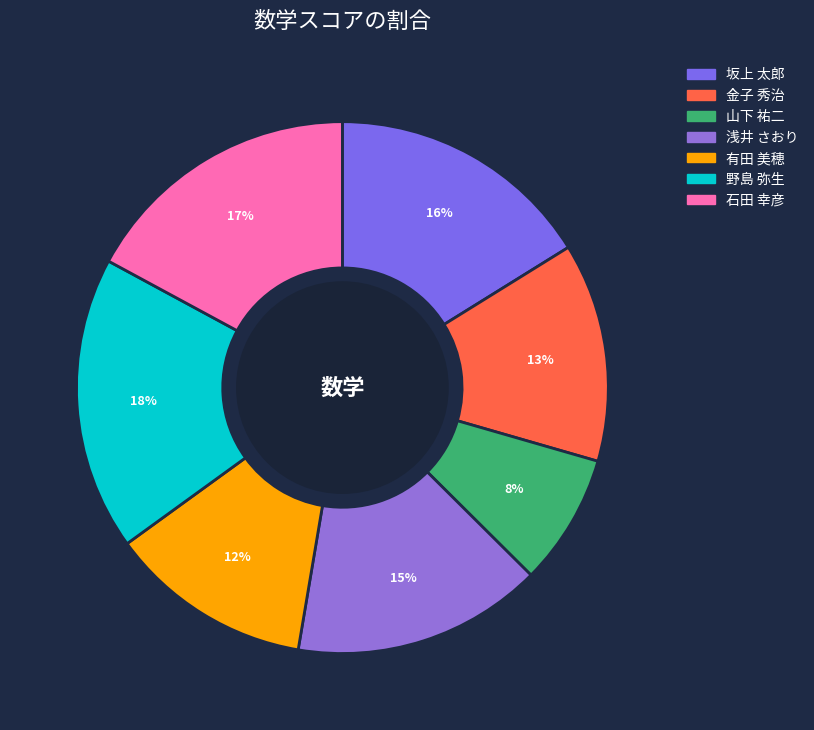

Which has a higher value, 金子 秀治 or 石田 幸彦?

石田 幸彦